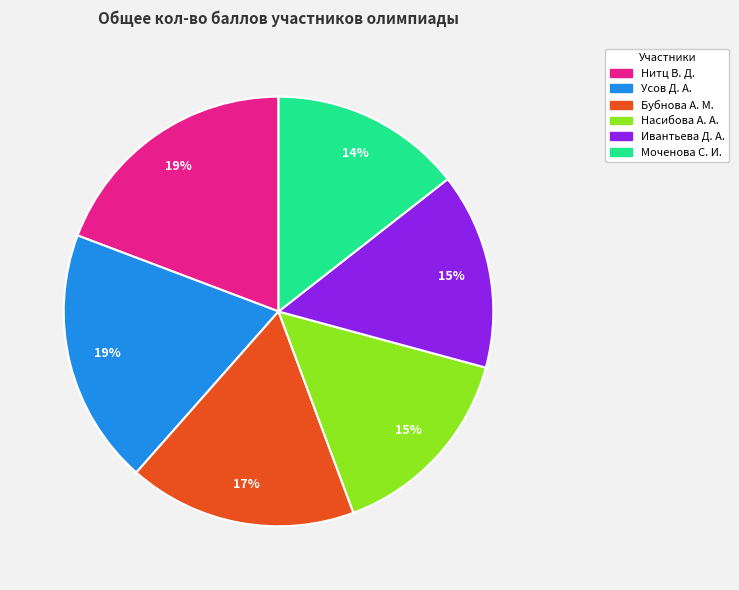

Does any single category account for the majority?

No